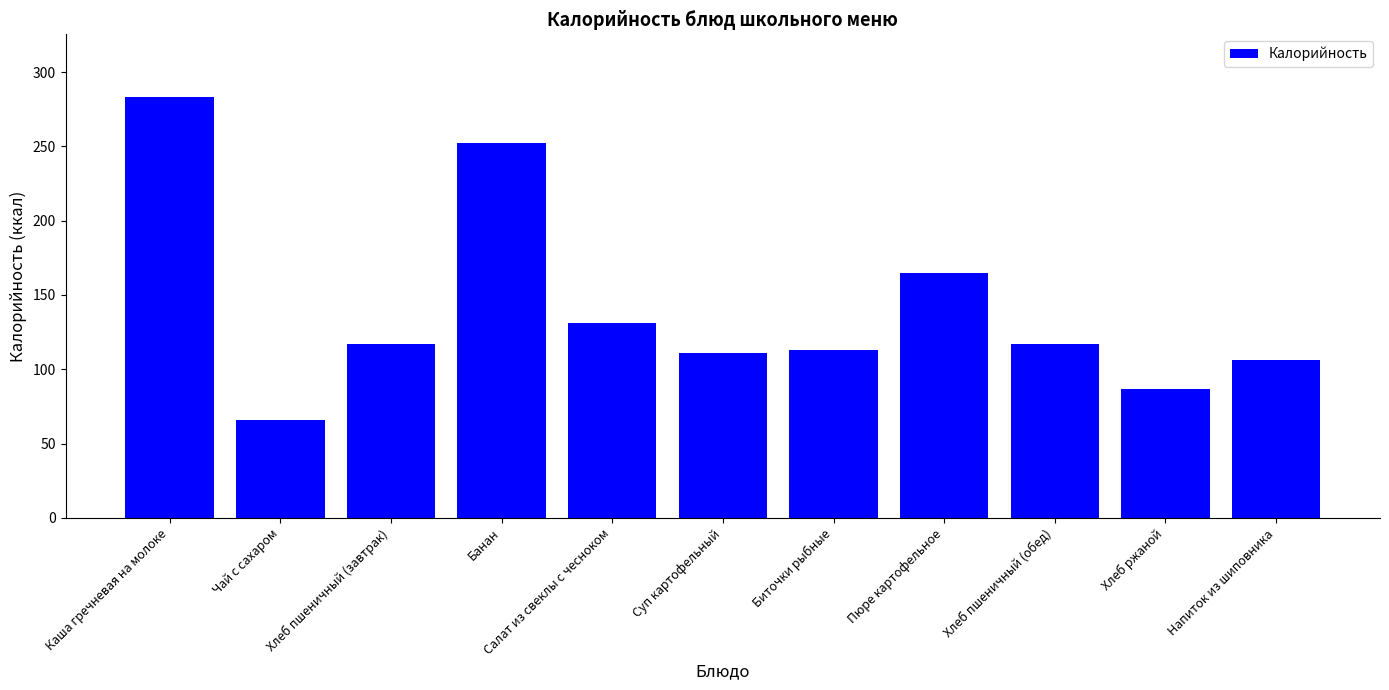

The value at Биточки рыбные is 113. True or false?

True